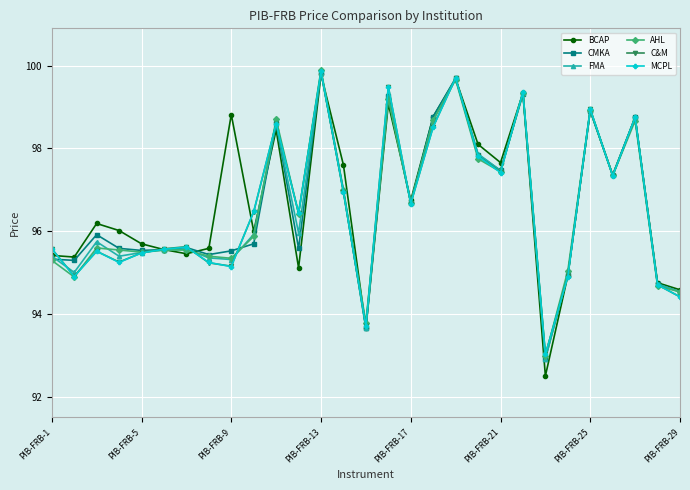

At how many categories does at least one series exceed 92?

29